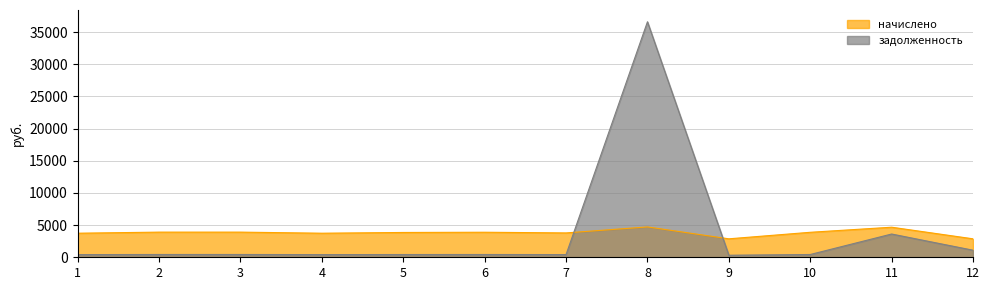

What is the smallest value displayed?

318.8